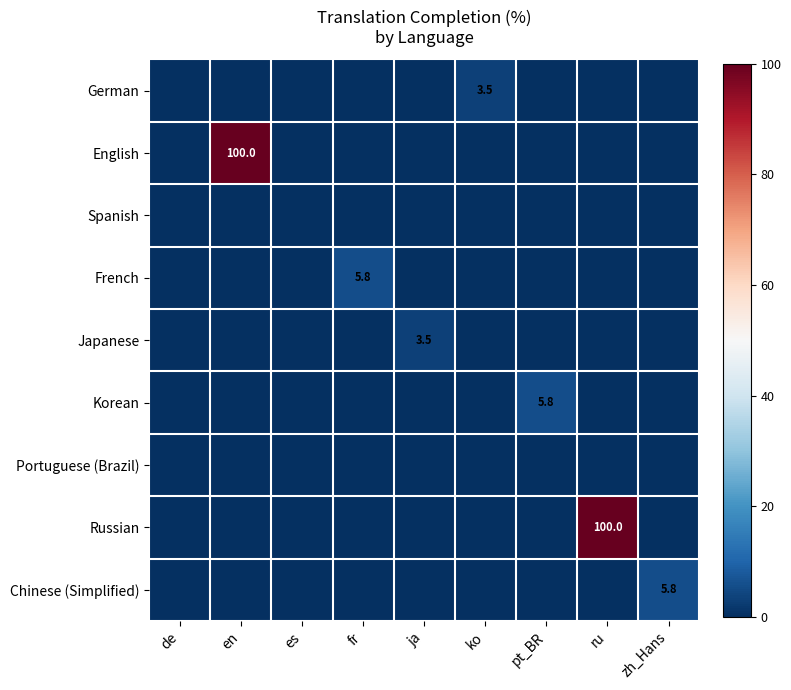

Which series changed the most between en and ru?

English